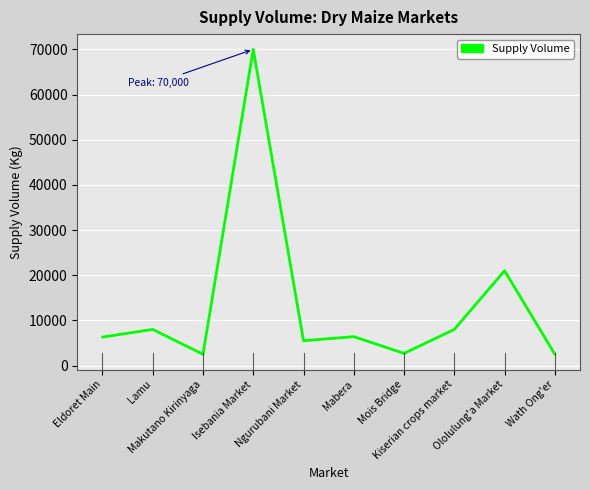

What is the smallest value displayed?

2500